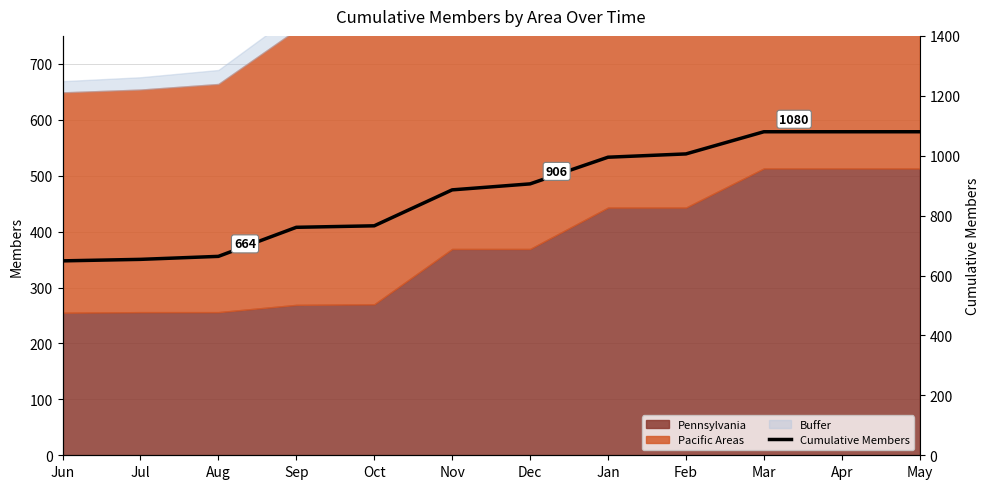

The value at Aug is 664. True or false?

True